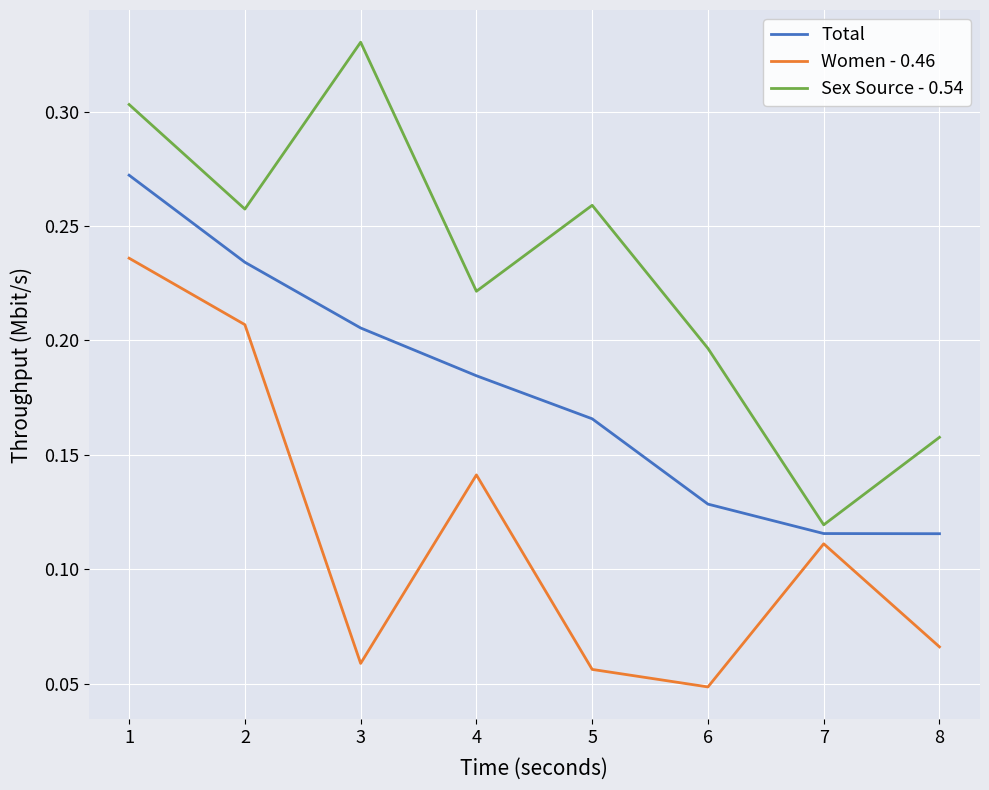

Count the number of data series in this chart.

3